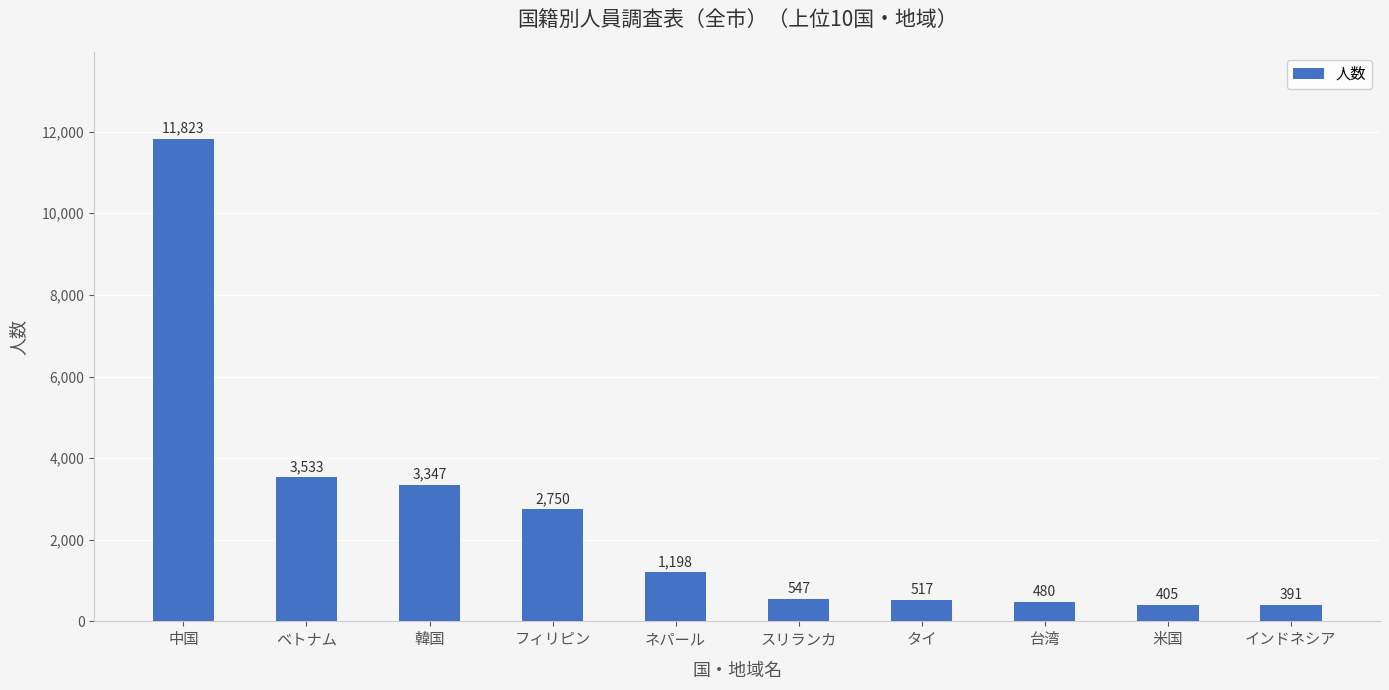

At which label is the value closest to 6107?

ベトナム